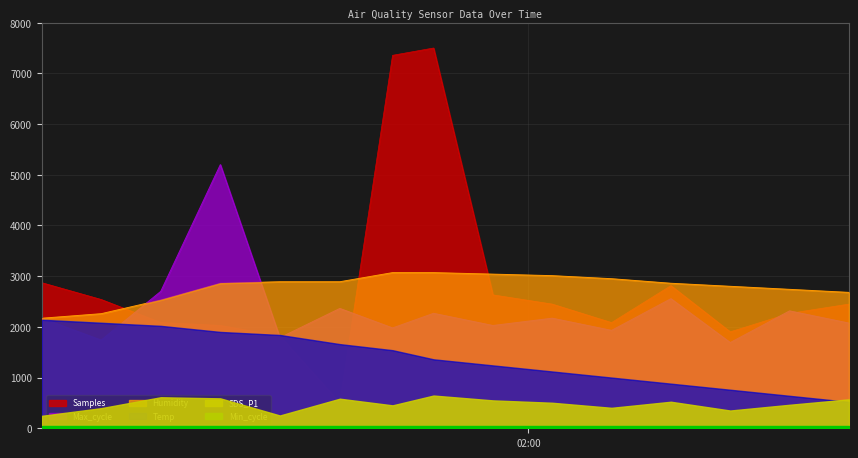

True or false: Humidity has more than 2 interior local peaks.

False